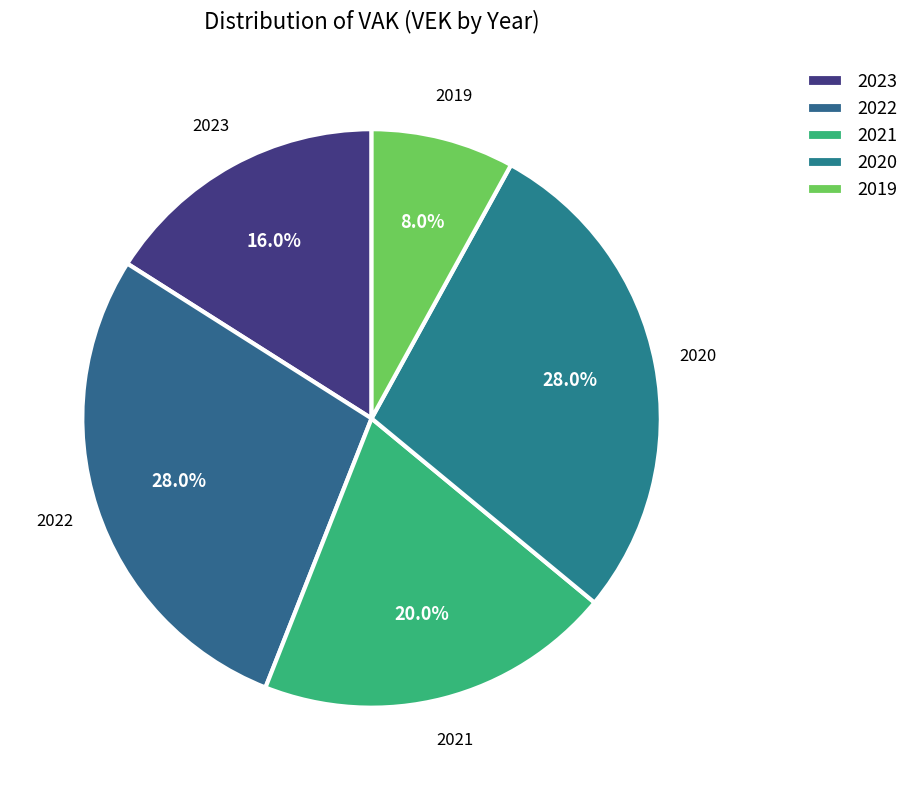

How many segments does this pie chart have?

5